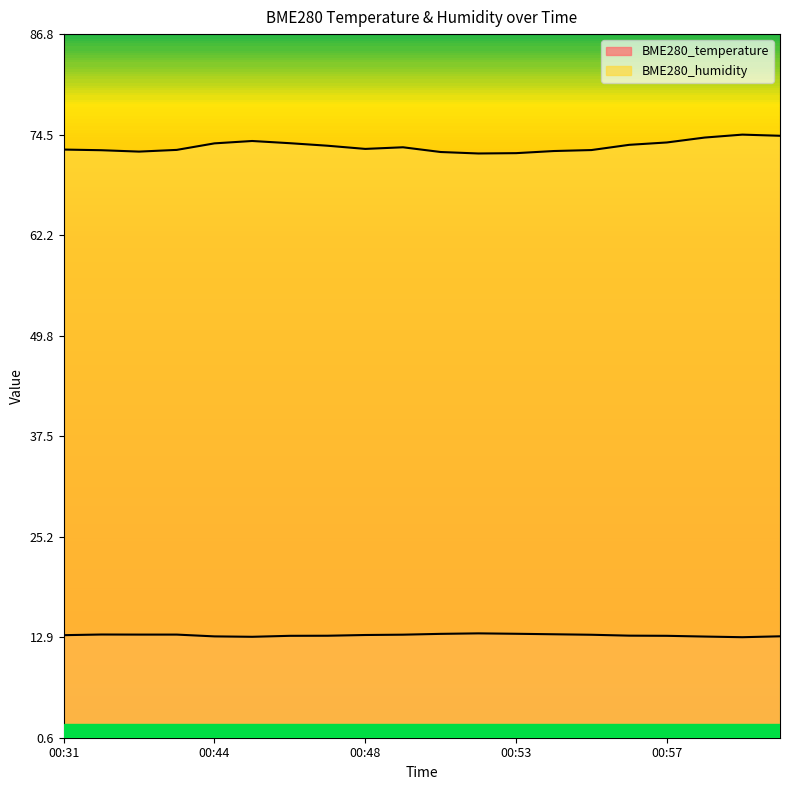

At how many categories does at least one series exceed 69?

20